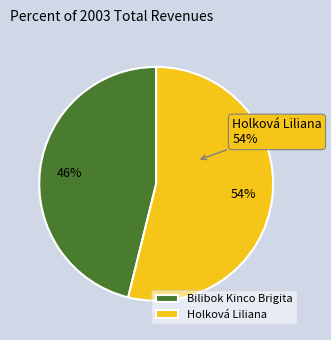

Is it true that Holková Liliana is 54% of the pie?

True